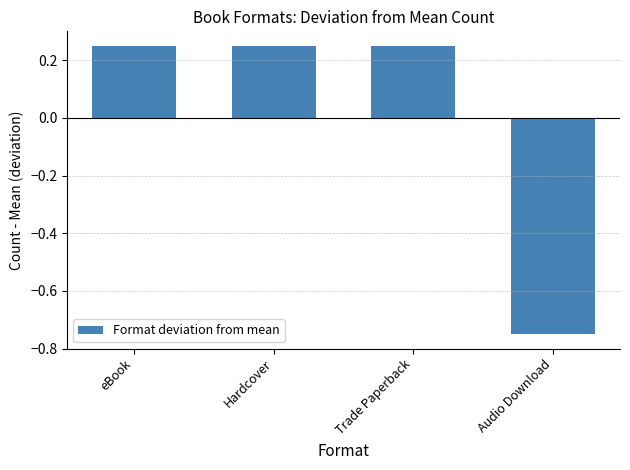

What is the label of the 3rd bar from the right?

Hardcover